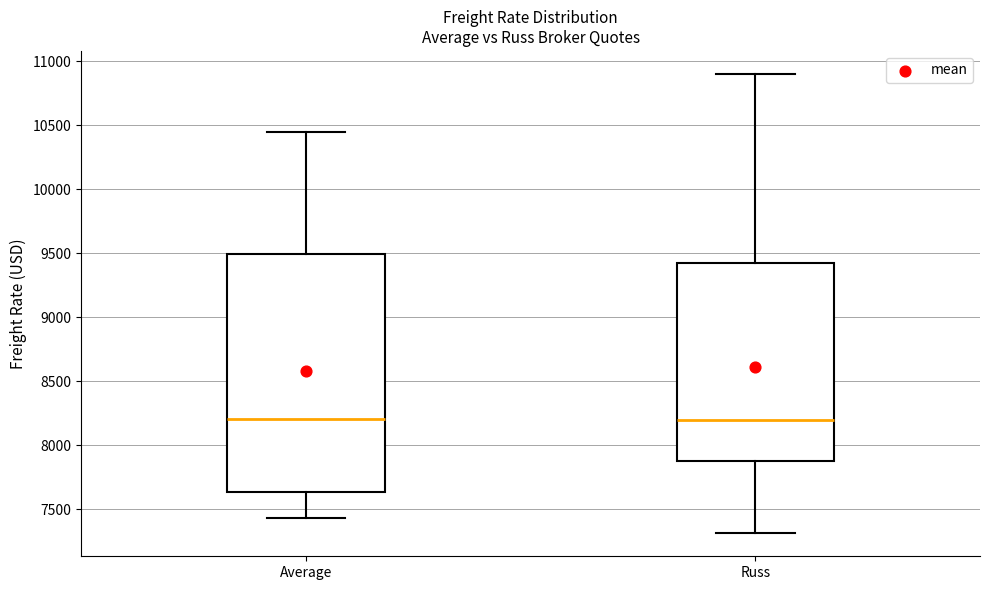

Reading left to right, transcribe this box plot: for each box, give where its median line is, the range the box spans, and where its two whiskers end, as read against the y-axis. The values are not printed on the chart, so give them approximately, as read against the axis.

Average: median 8200, box 7650 to 9500, whiskers 7450 to 10450
Russ: median 8200, box 7900 to 9450, whiskers 7300 to 10900